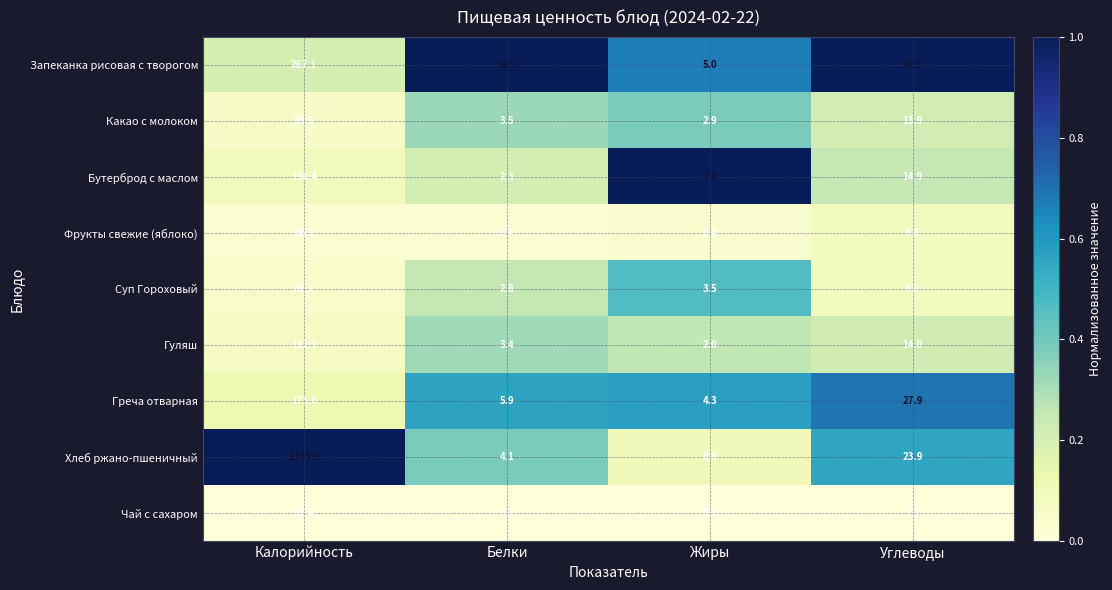

At which label does Запеканка рисовая с творогом reach its minimum?

Жиры